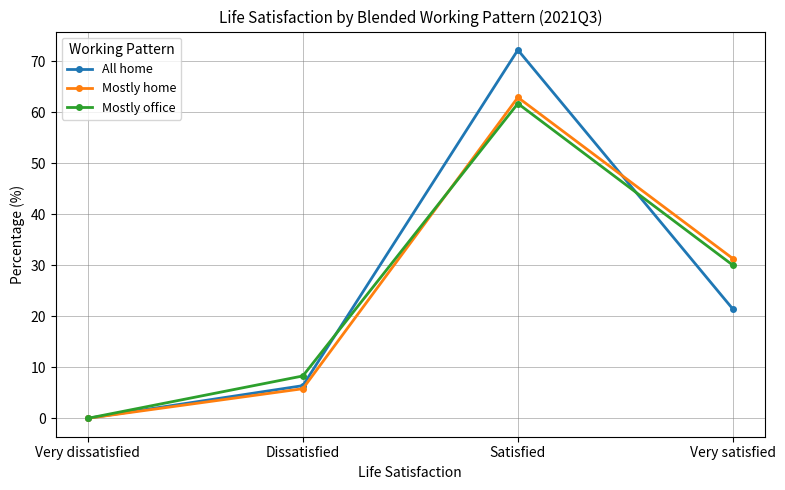

What is the greatest value displayed?

72.2